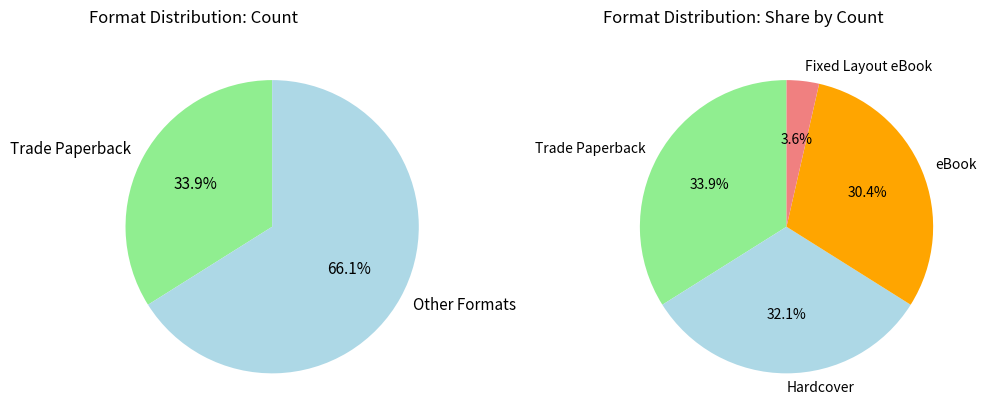

Rank the categories by value from lowest to highest.

Fixed Layout eBook, eBook, Hardcover, Trade Paperback